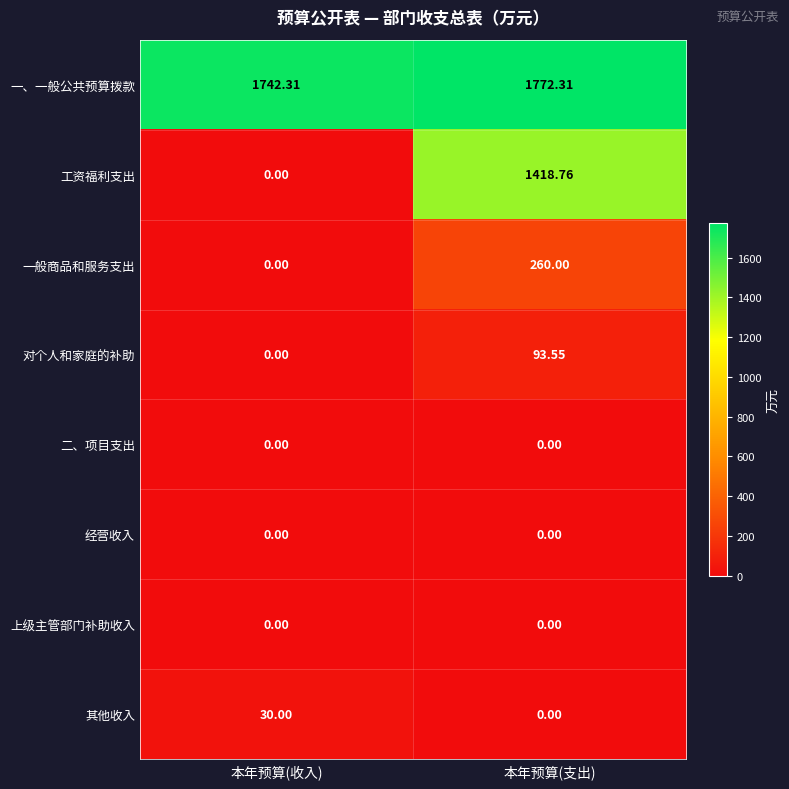

Which series has the widest spread of values?

工资福利支出